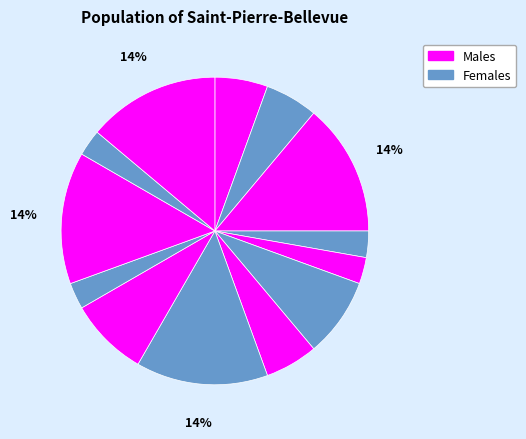

How many segments does this pie chart have?

13